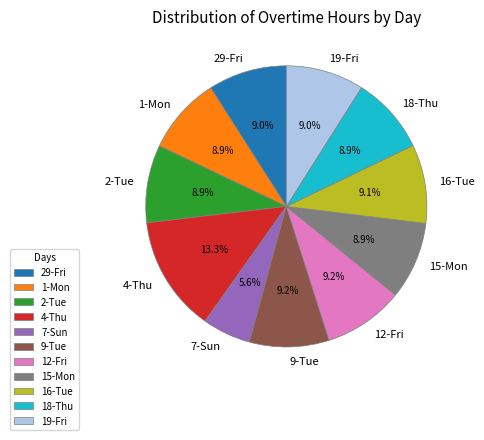

What is the largest slice in the pie chart?

4-Thu